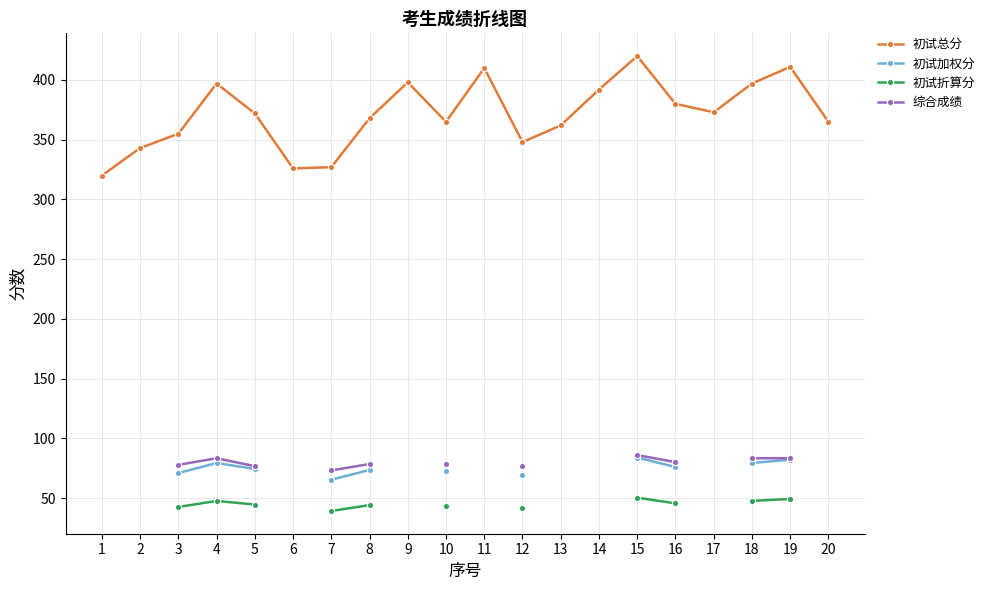

How many positive values does the 初试加权分 series have?

11